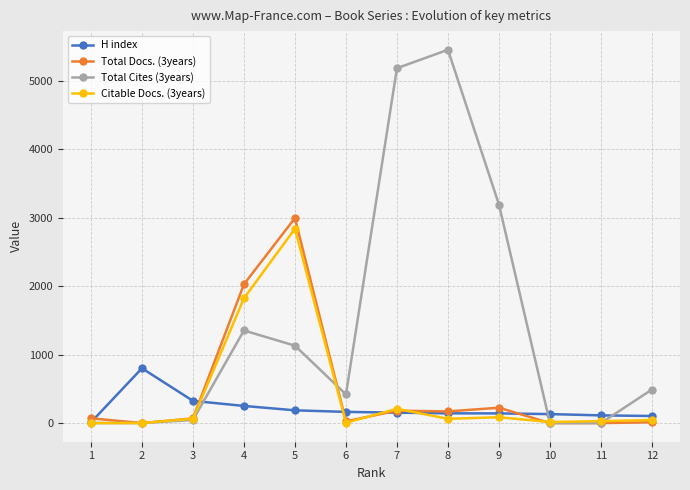

What are all the series names shown in the legend?

H index, Total Docs. (3years), Total Cites (3years), Citable Docs. (3years)